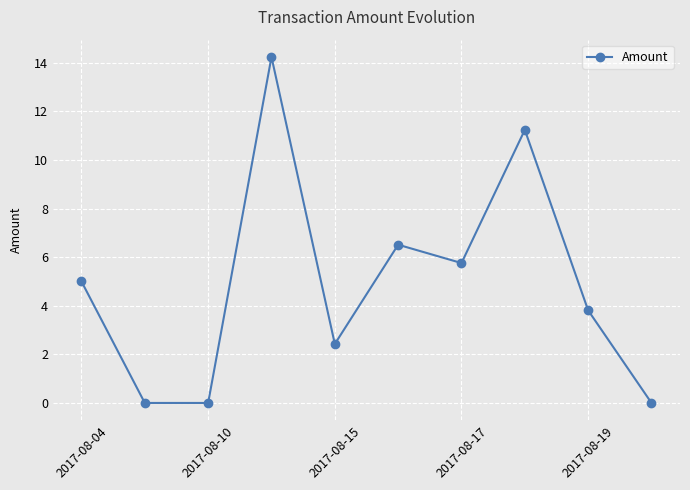

What is the greatest value displayed?

14.2